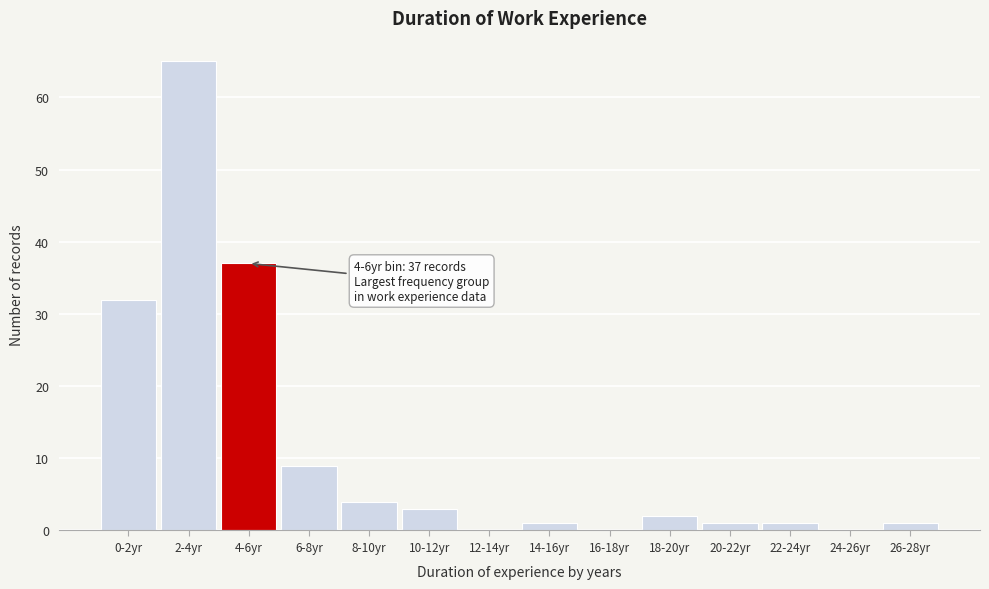

Reading left to right, list all the values displayed in this chart.

0-2yr=32	2-4yr=65	4-6yr=37	6-8yr=9	8-10yr=4	10-12yr=3	12-14yr=0	14-16yr=1	16-18yr=0	18-20yr=2	20-22yr=1	22-24yr=1	24-26yr=0	26-28yr=1